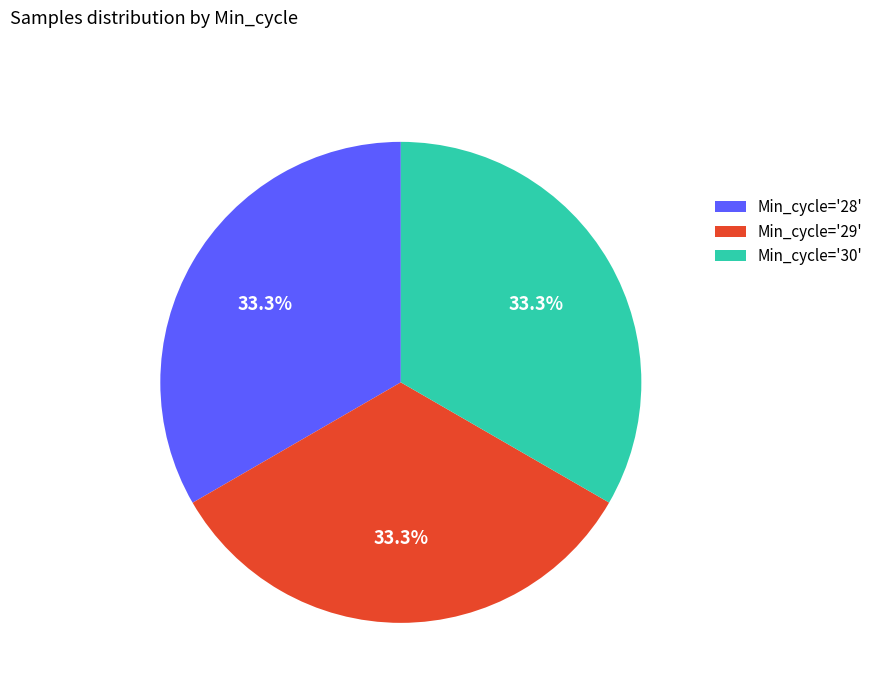

Is there any slice that represents more than half of the pie?

No